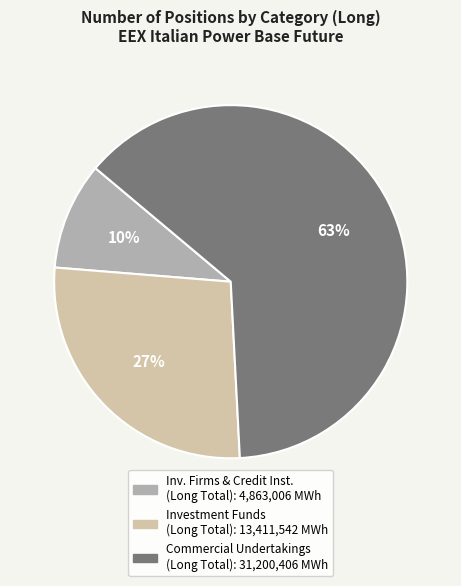

To the nearest percent, what is the average slice percentage?

33%